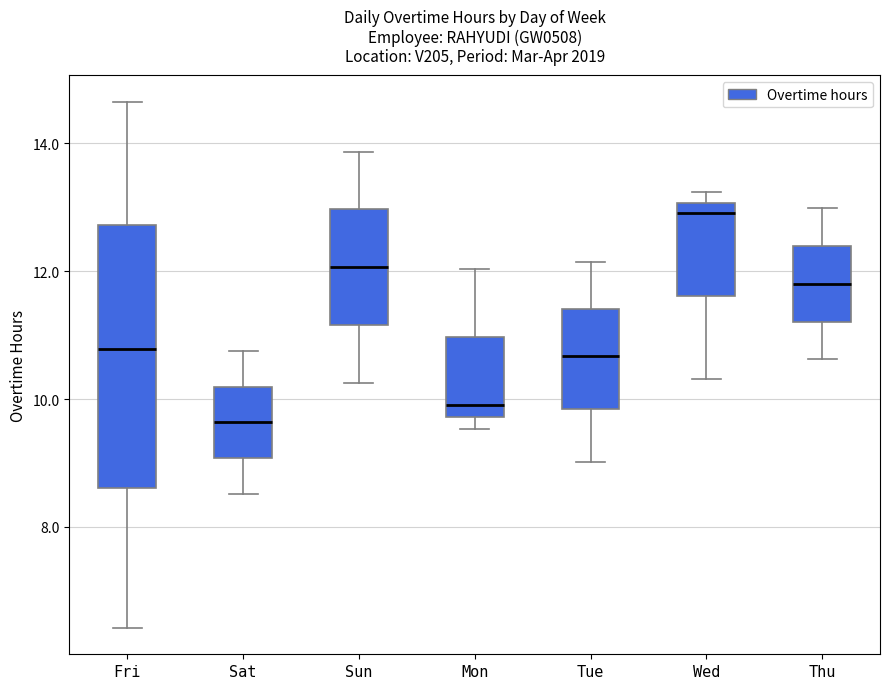

Comparing the boxes themselves (not the whiskers), which one is the tallest?

Fri